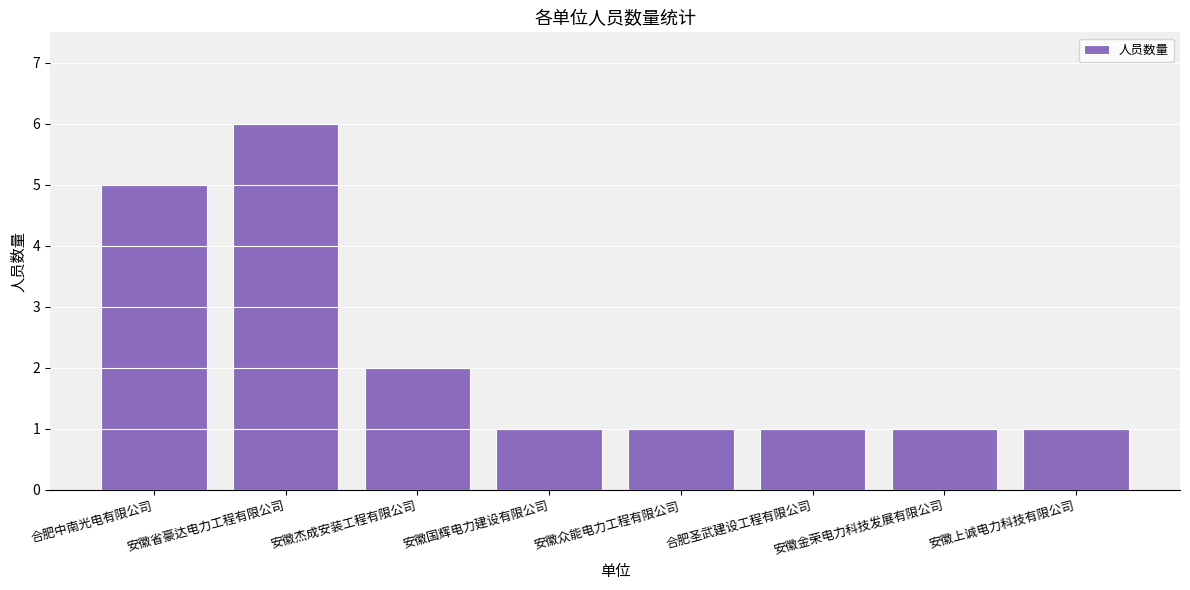

What is the minimum value shown in the chart?

1